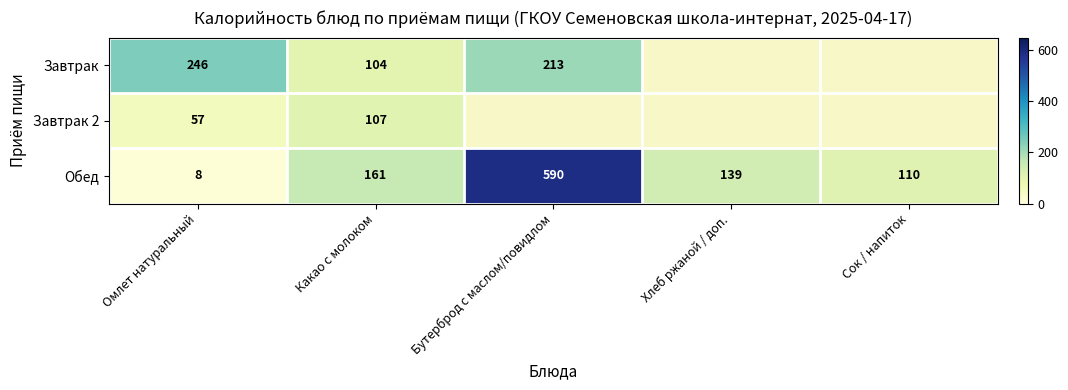

At Омлет натуральный, list the series in order from largest to smallest.

Завтрак, Завтрак 2, Обед